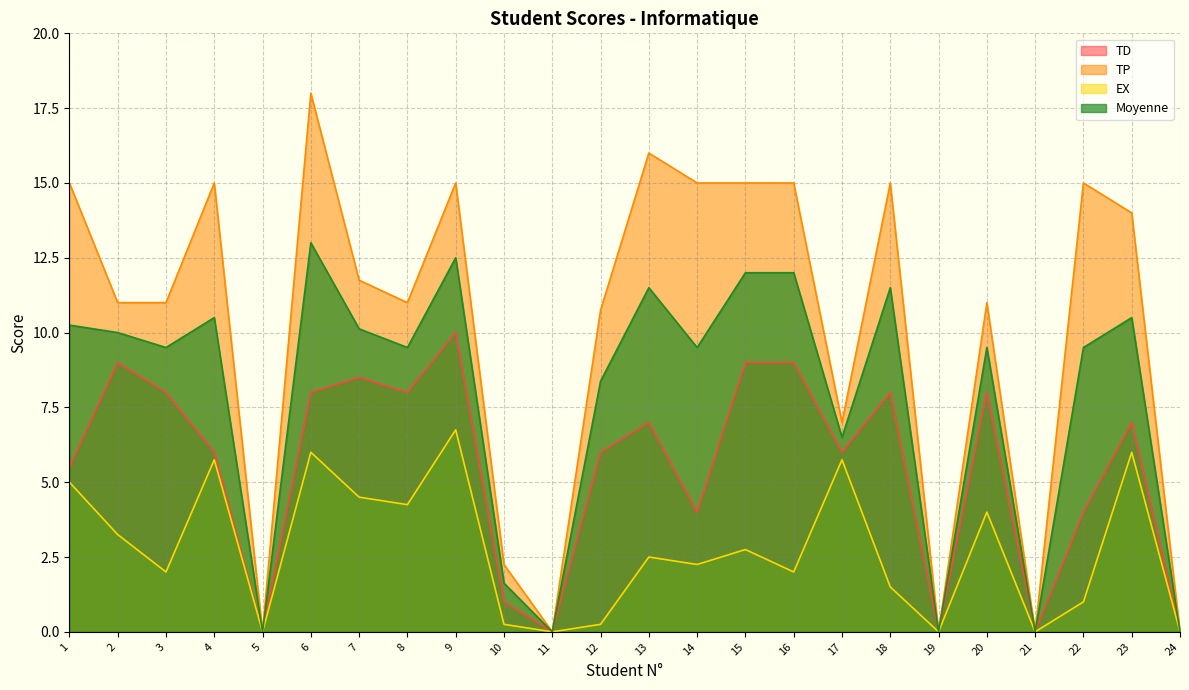

Which category has the highest value in the Moyenne series?

6